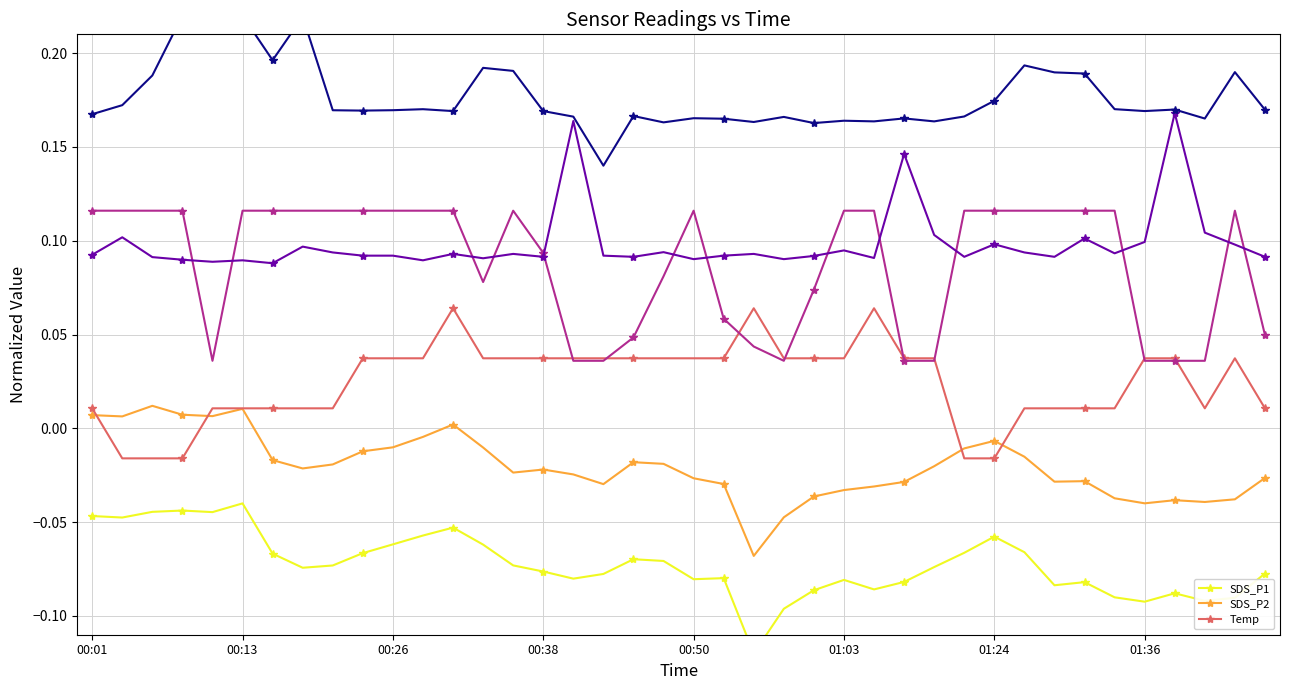

How many interior local valleys does the Humidity series have?

3